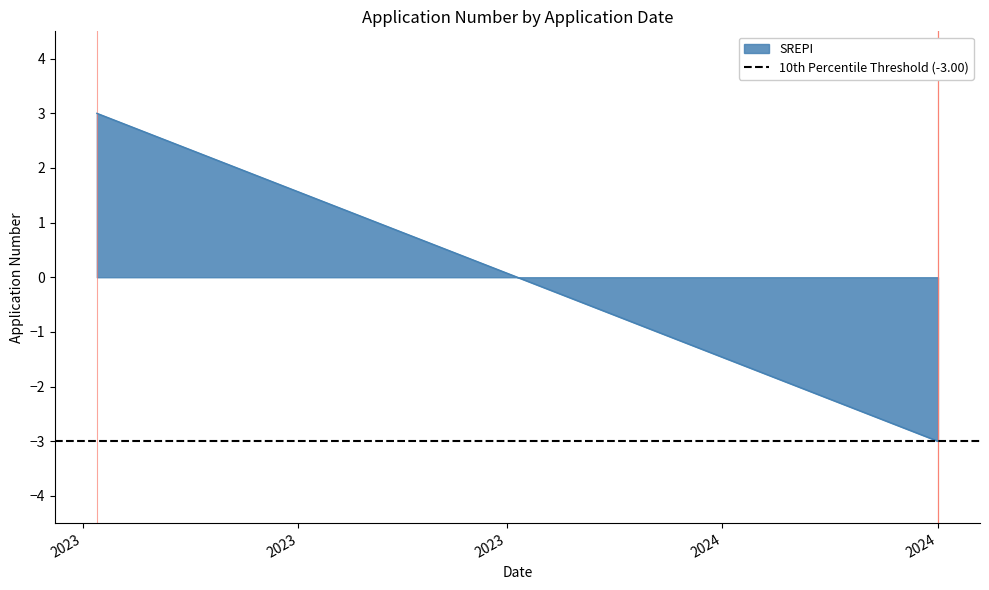

What is the sum of the values at 2024 and 2024?

-6.0